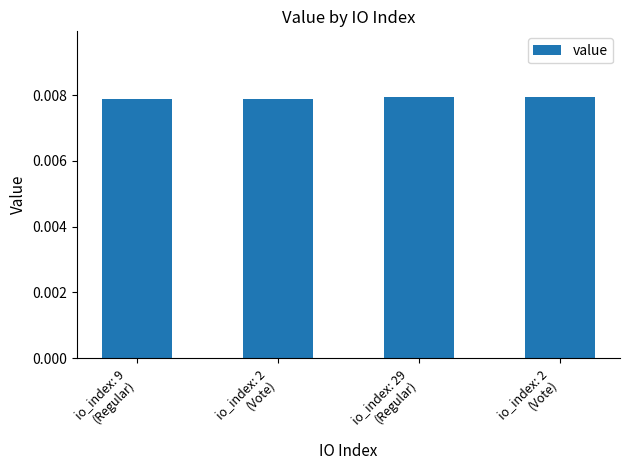

Rank the categories by value from highest to lowest.

io_index: 29
(Regular), io_index: 2
(Vote), io_index: 9
(Regular), io_index: 2
(Vote)